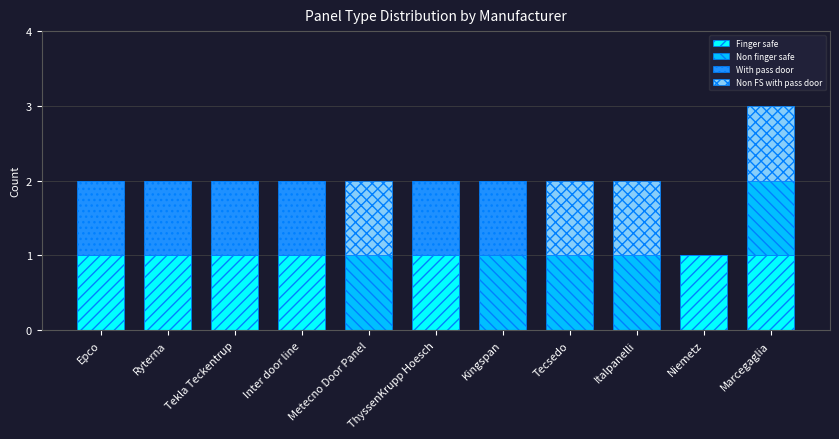

At which category is the sum across all series the highest?

Marcegaglia